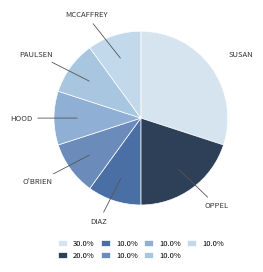

Rank the categories by value from highest to lowest.

Susan Cooper, Kenneth Oppel, Alexandra Diaz, Robert C. O'Brien, Susan Hood, Gary Paulsen, Anne McCaffrey